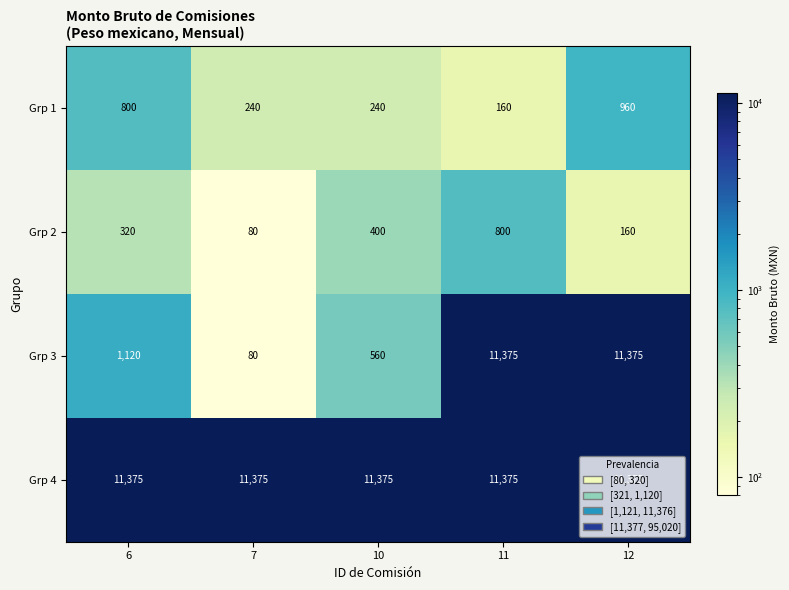

What is the total value across all series at 12?

23870